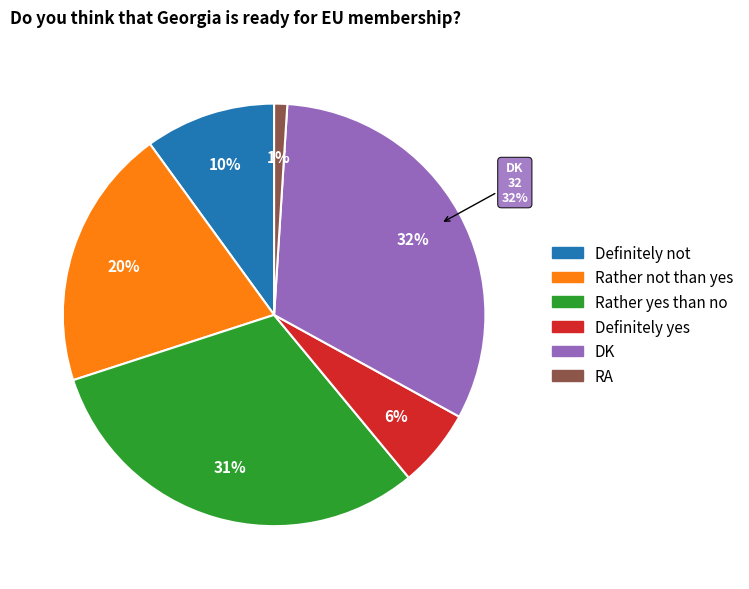

How many slices are in this pie chart?

6